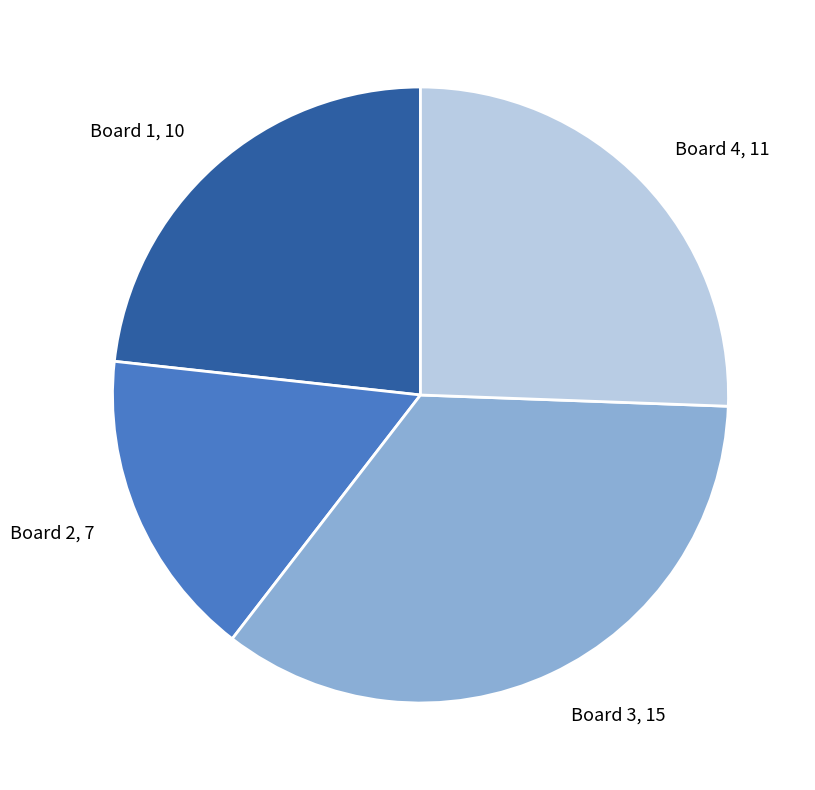

Which has a higher value, Board 1 or Board 3?

Board 3